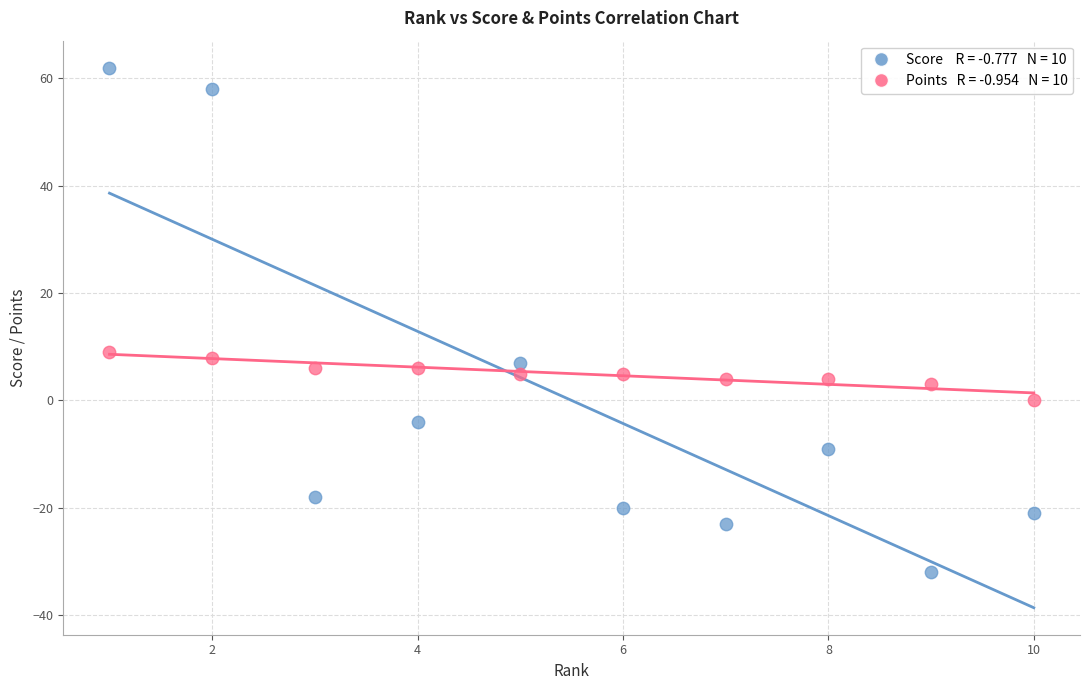

Across all data points, what is the range of X values (max minus min)?

9